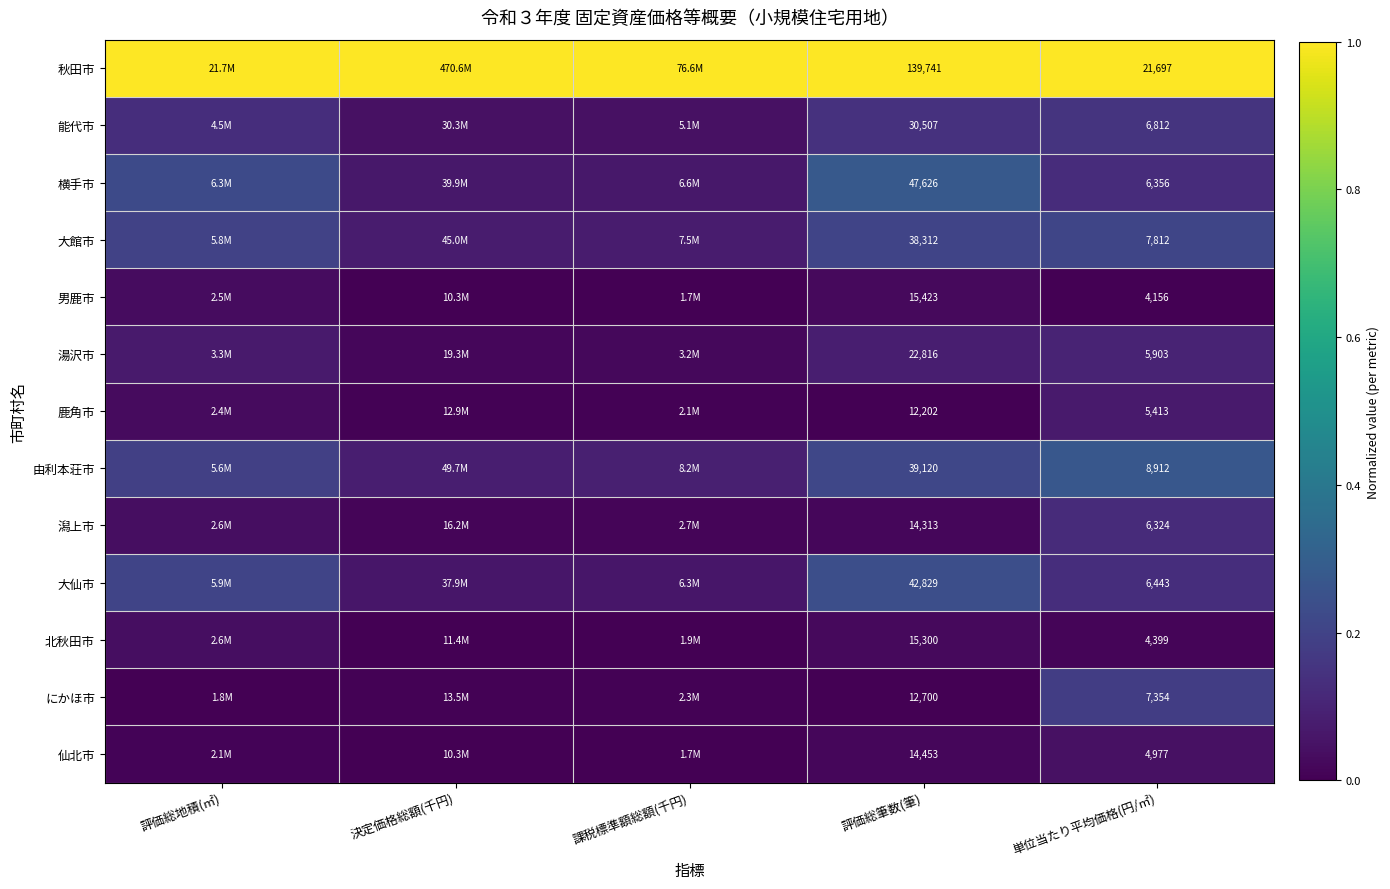

Rank the series at 単位当たり平均価格(円/㎡) from lowest to highest value.

男鹿市, 北秋田市, 仙北市, 鹿角市, 湯沢市, 潟上市, 横手市, 大仙市, 能代市, にかほ市, 大館市, 由利本荘市, 秋田市